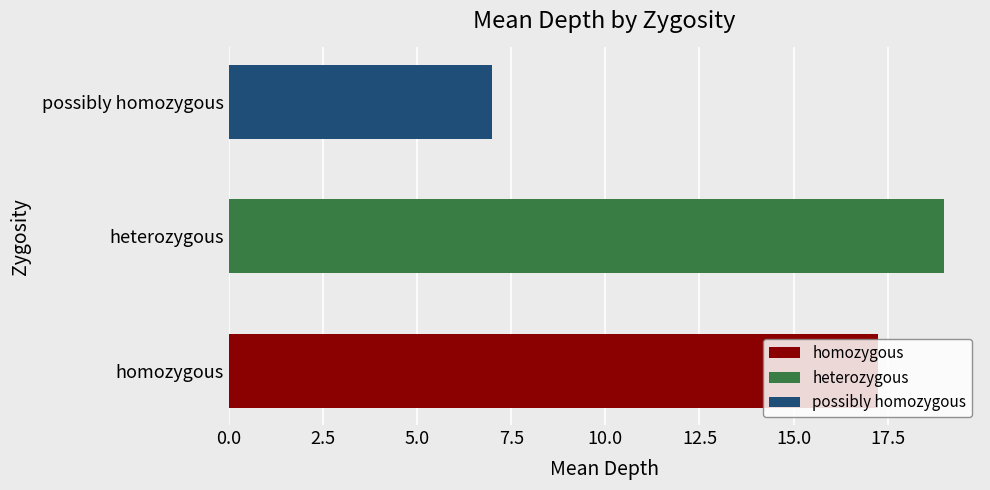

True or false: the data shows 3 at 14.

False